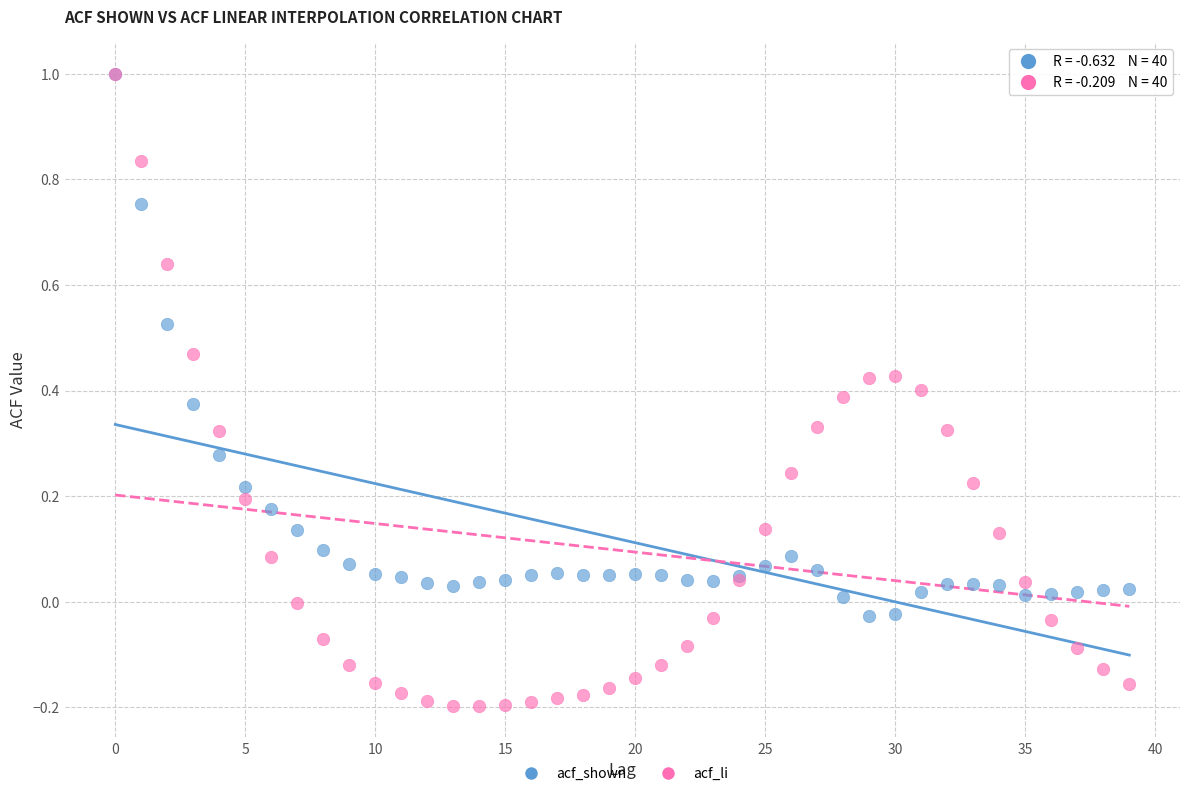

Which series has the largest Y range (max minus min)?

acf_li